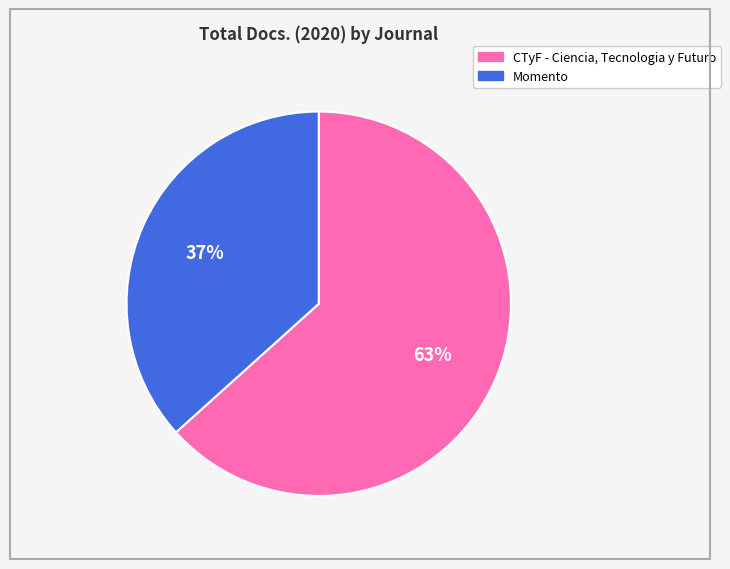

Which category has the biggest portion of the pie?

CTyF - Ciencia, Tecnologia y Futuro